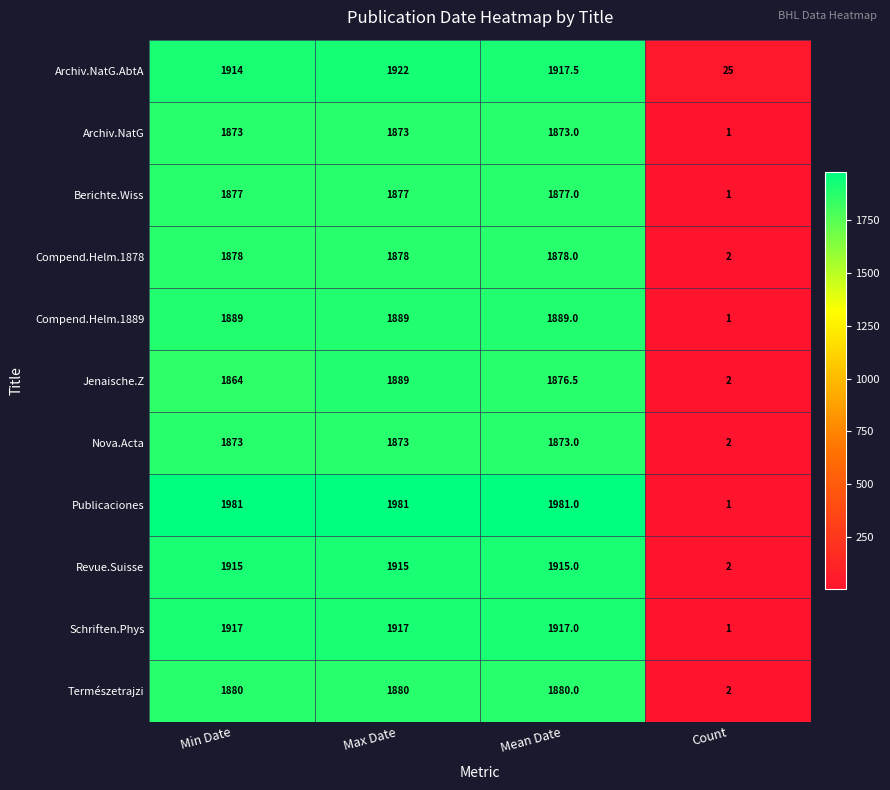

Read the Revue.Suisse value at Mean Date.

1915.0